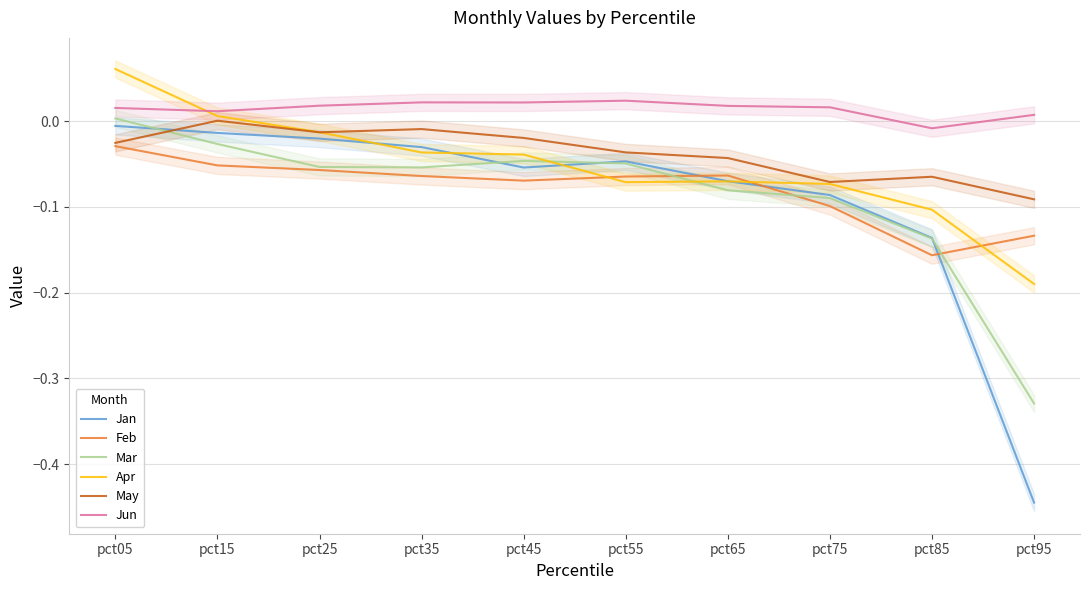

Reading right to left, list all the values displayed in this chart.

Jan: pct95=-0.4	pct85=-0.1	pct75=-0.1	pct65=-0.1	pct55=-0.0	pct45=-0.1	pct35=-0.0	pct25=-0.0	pct15=-0.0	pct05=-0.0
Feb: pct95=-0.1	pct85=-0.2	pct75=-0.1	pct65=-0.1	pct55=-0.1	pct45=-0.1	pct35=-0.1	pct25=-0.1	pct15=-0.1	pct05=-0.0
Mar: pct95=-0.3	pct85=-0.1	pct75=-0.1	pct65=-0.1	pct55=-0.0	pct45=-0.0	pct35=-0.1	pct25=-0.1	pct15=-0.0	pct05=0.0
Apr: pct95=-0.2	pct85=-0.1	pct75=-0.1	pct65=-0.1	pct55=-0.1	pct45=-0.0	pct35=-0.0	pct25=-0.0	pct15=0.0	pct05=0.1
May: pct95=-0.1	pct85=-0.1	pct75=-0.1	pct65=-0.0	pct55=-0.0	pct45=-0.0	pct35=-0.0	pct25=-0.0	pct15=0.0	pct05=-0.0
Jun: pct95=0.0	pct85=-0.0	pct75=0.0	pct65=0.0	pct55=0.0	pct45=0.0	pct35=0.0	pct25=0.0	pct15=0.0	pct05=0.0